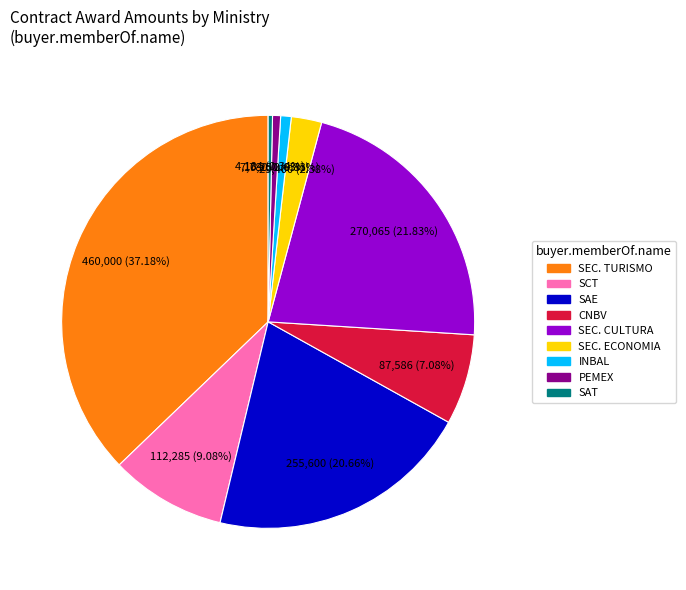

What is the largest slice in the pie chart?

SEC. TURISMO